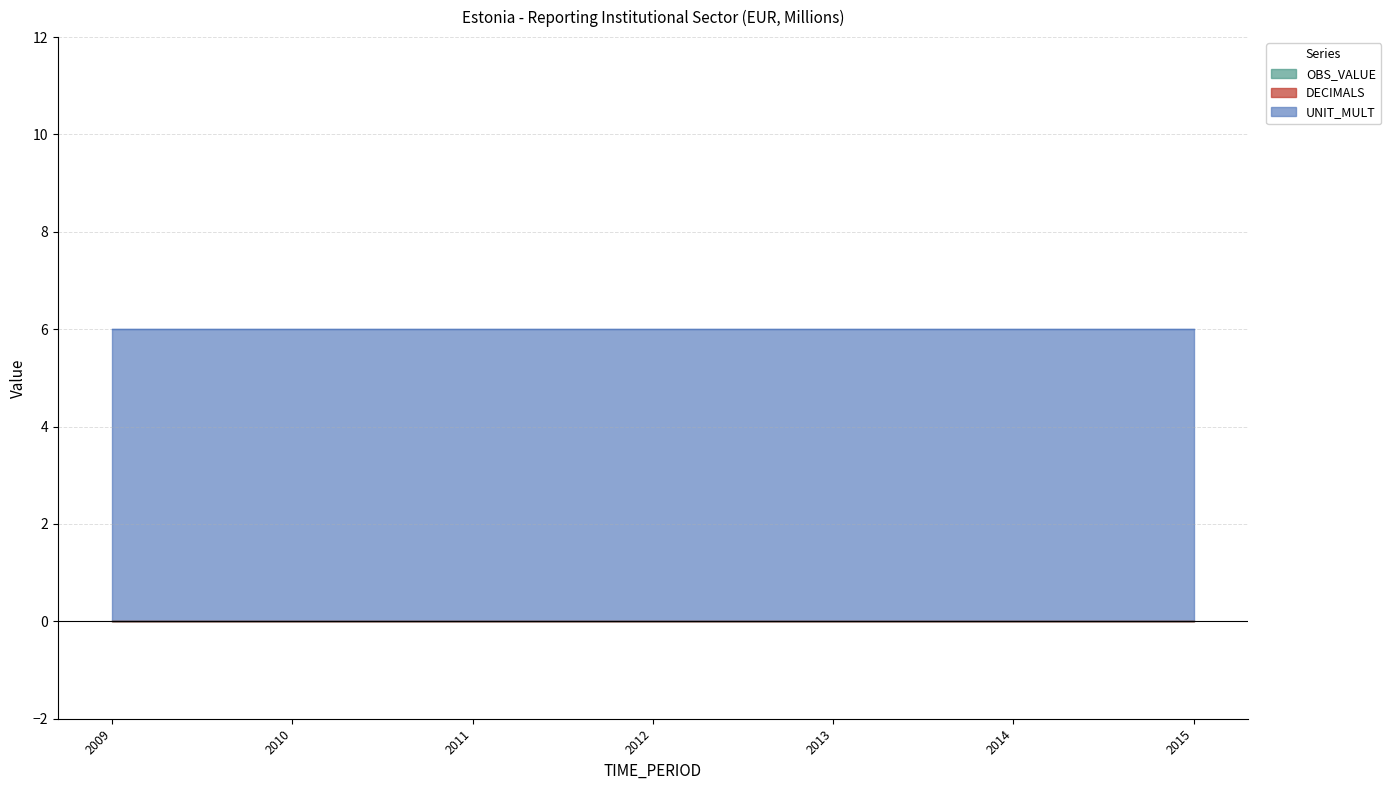

Where is UNIT_MULT nearest to the value 6?

2009